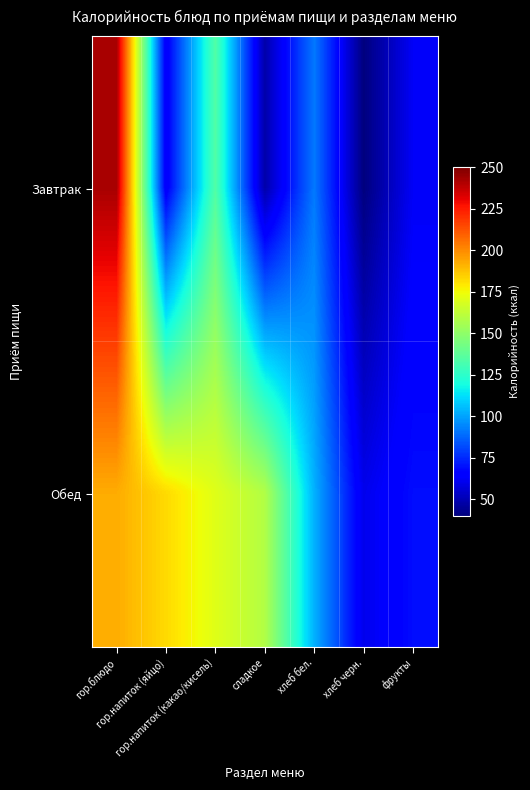

At how many categories does at least one series exceed 166?

3